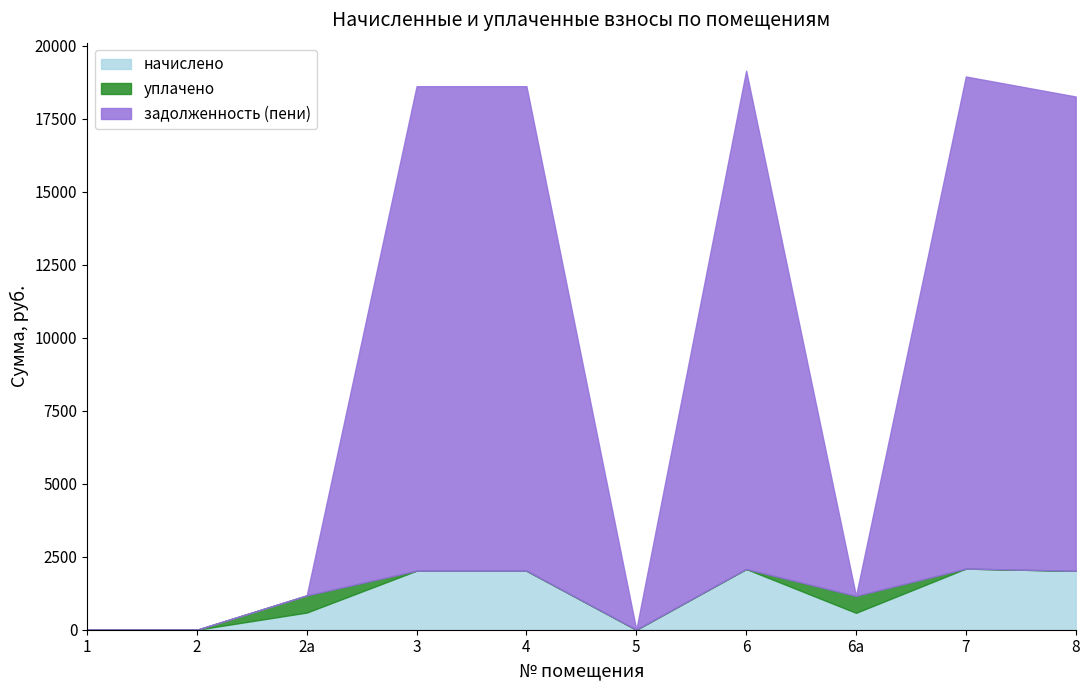

What is the label of the 10th point from the left?

8